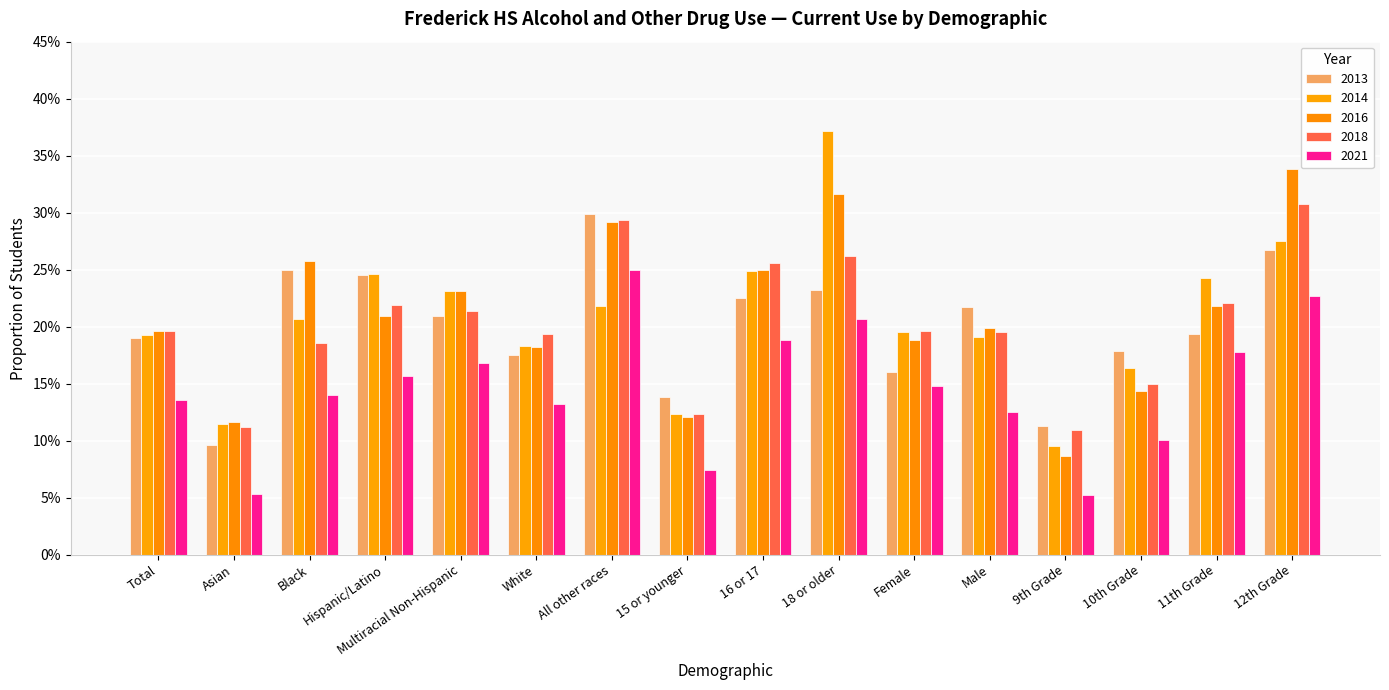

What is the value of the 2013 bar at the 1st from the left?

0.2